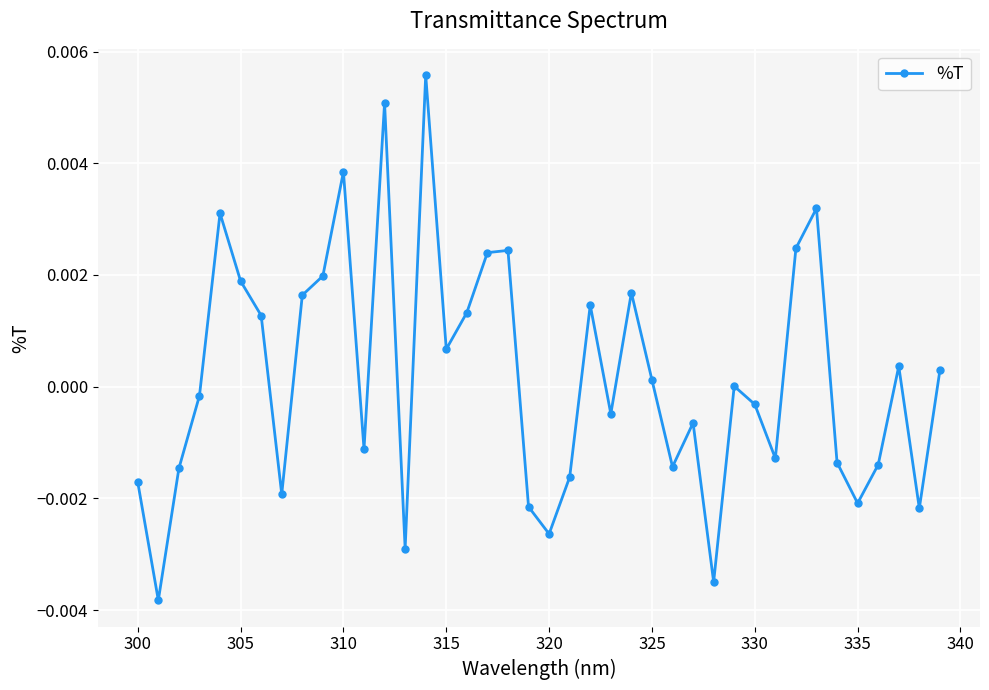

How many points are higher than both their immediate neighbors (excluding endpoints)?

11